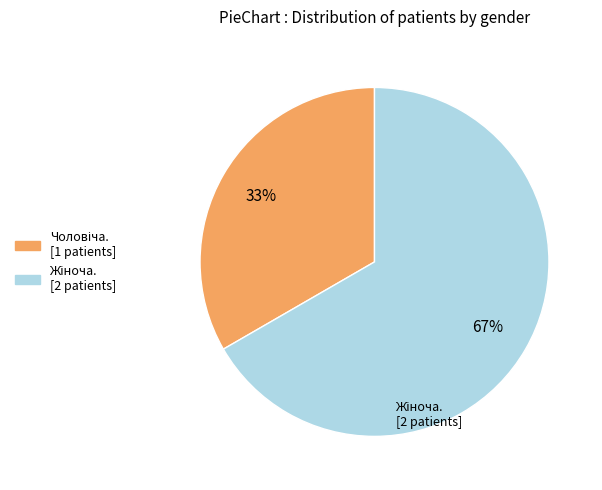

Is there any slice that represents more than half of the pie?

Yes